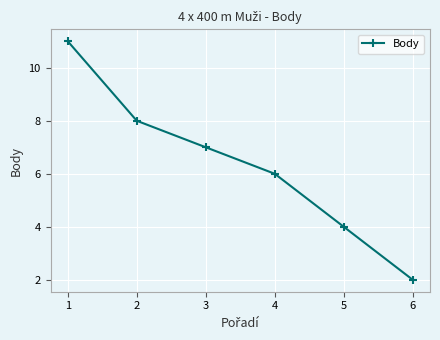

How many values are between 4 and 8?

4